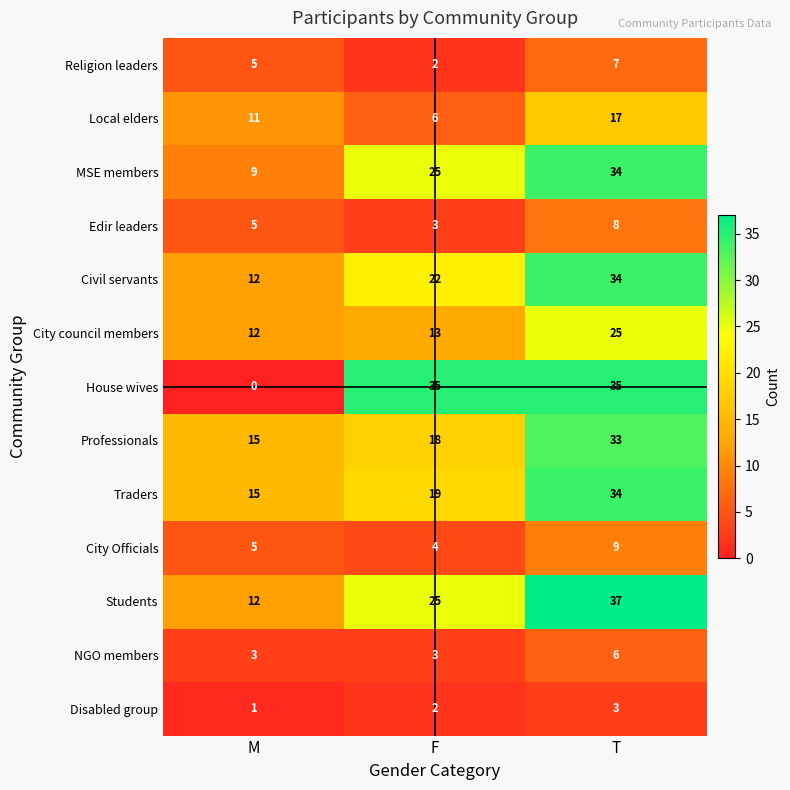

The value of City council members at F is 7. True or false?

False